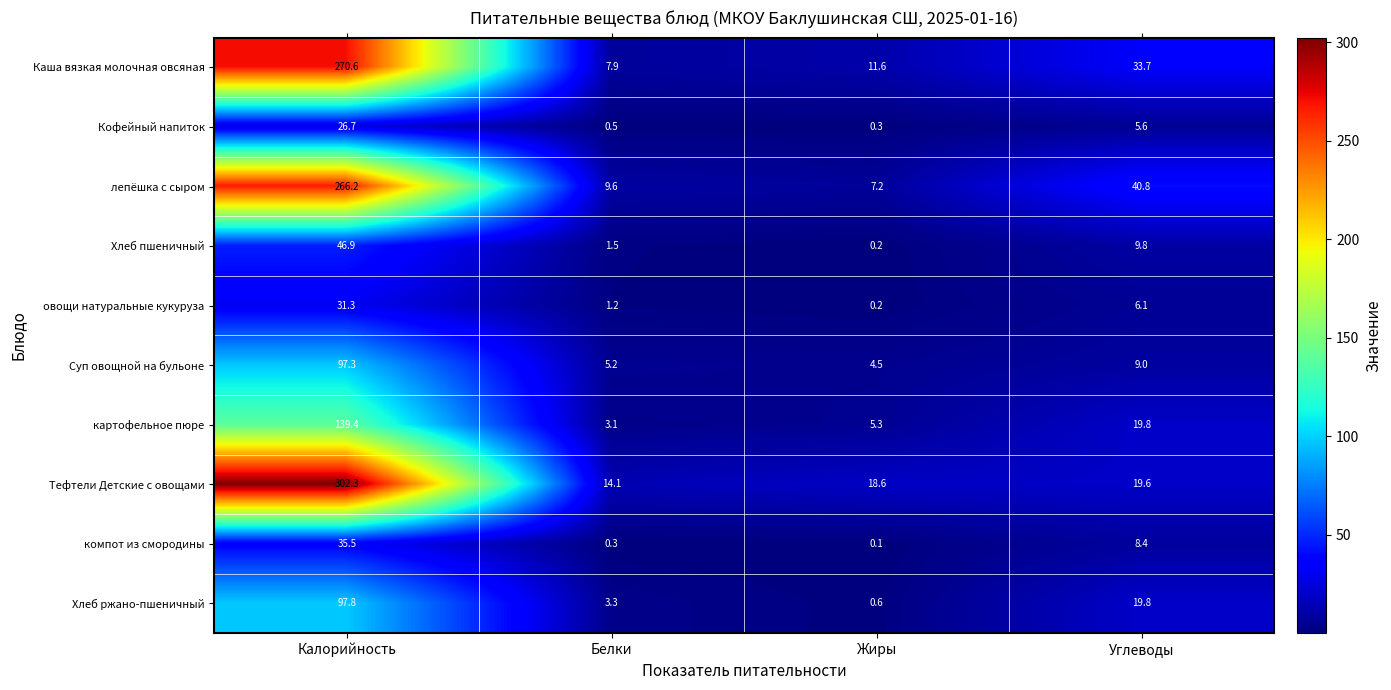

At how many categories does at least one series exceed 18?

3